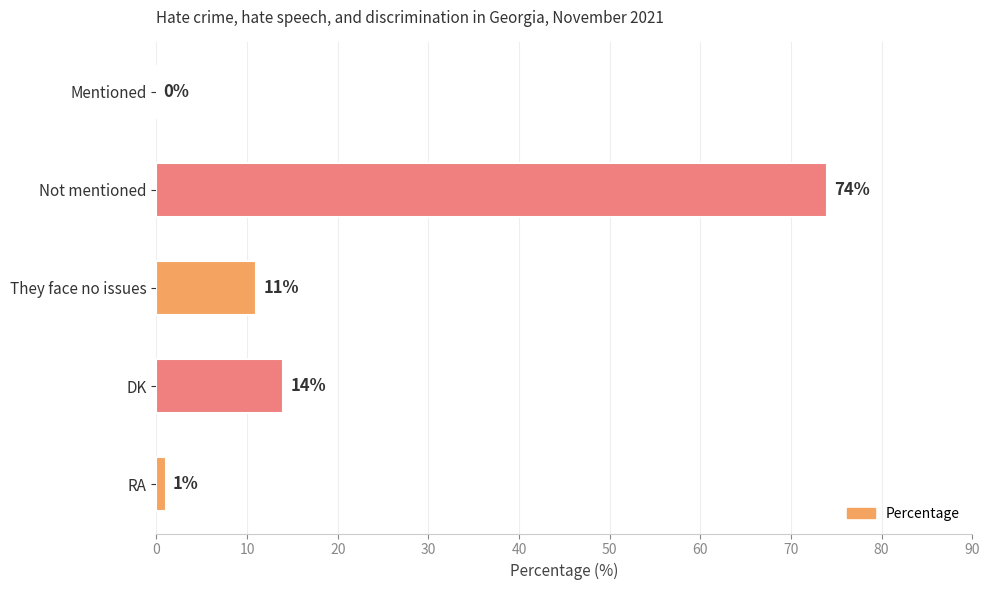

What is the average value?

20